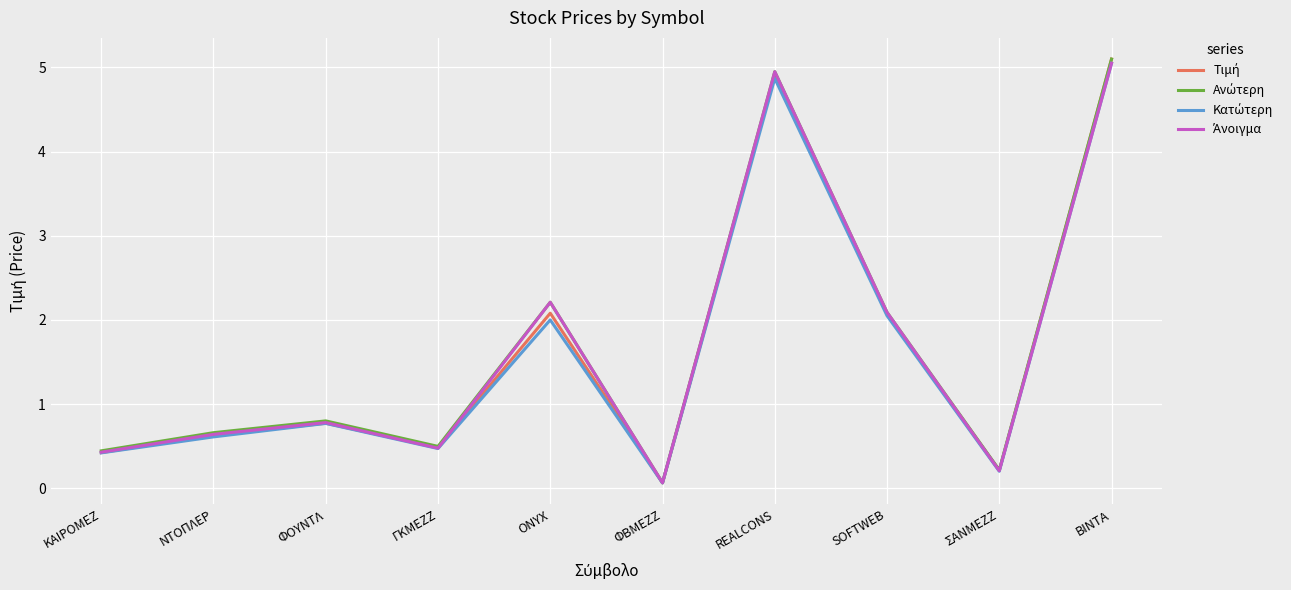

What position from the right is SOFTWEB?

3